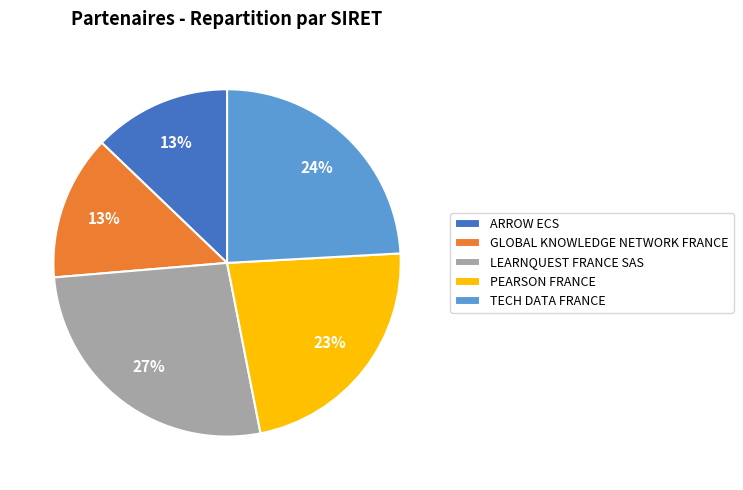

The TECH DATA FRANCE slice represents 17% of the pie. True or false?

False